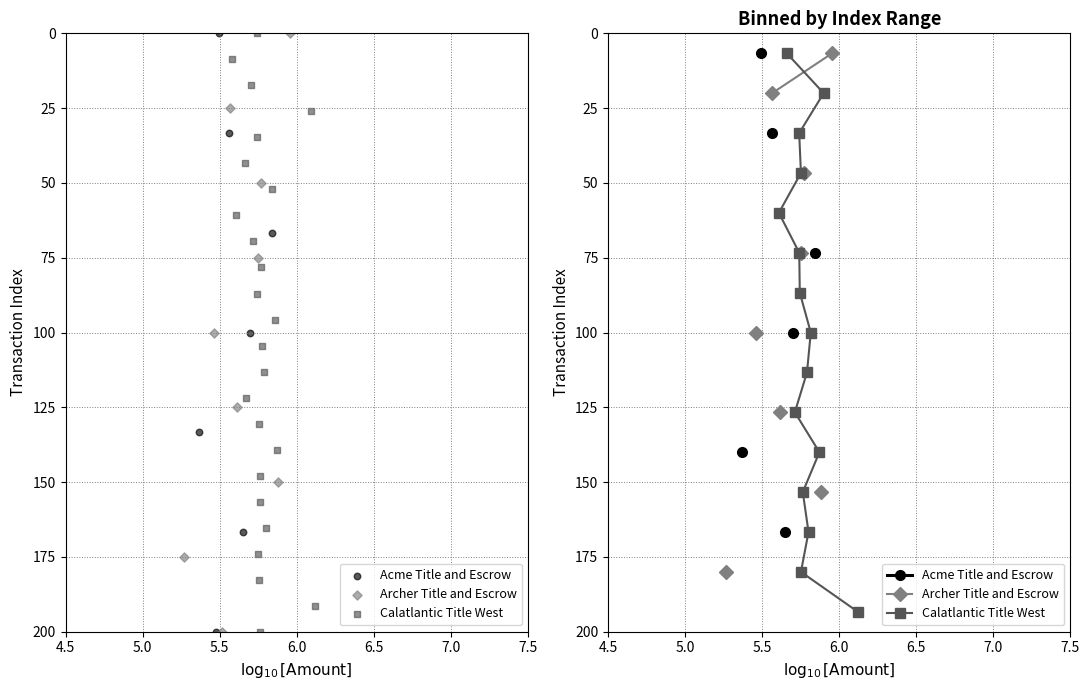

Is the value of Archer Title and Escrow at 5.5 greater than the value of Calatlantic Title West at 10?

No